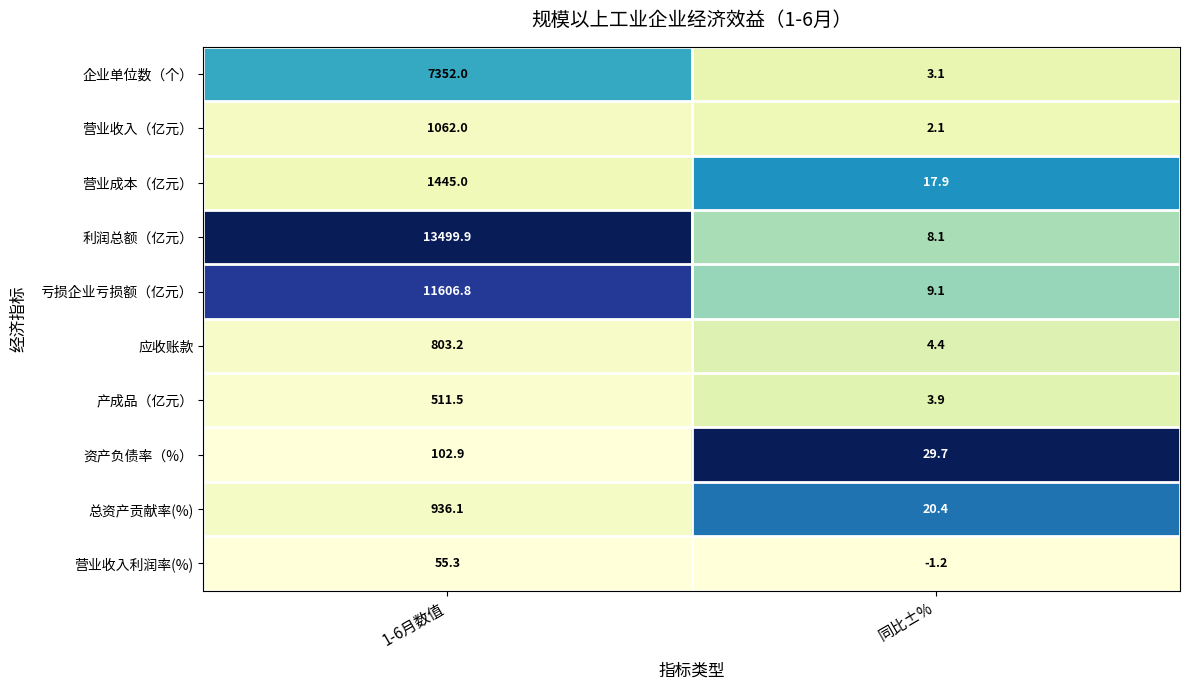

Is it true that 利润总额（亿元） equals 8.1 at 同比±%?

True